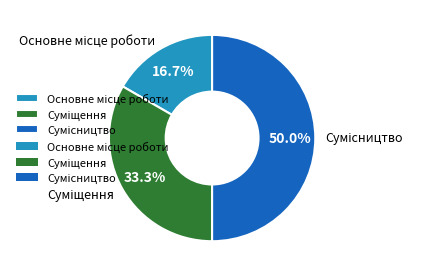

Is Суміщення the majority of the pie?

No